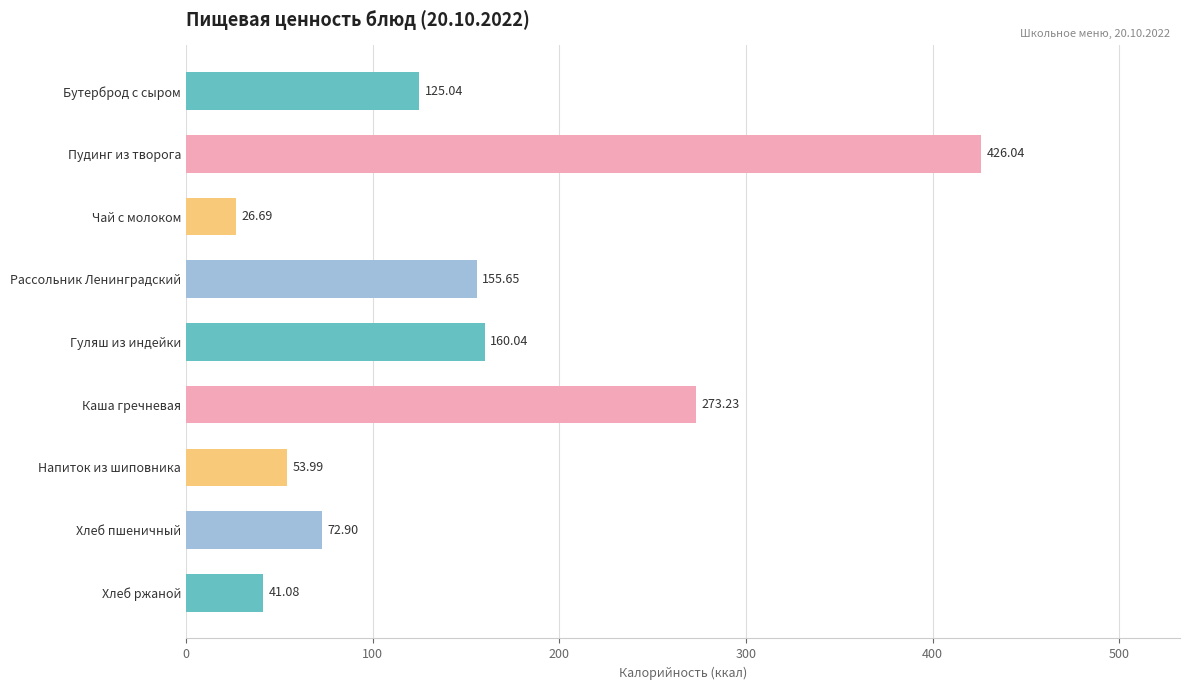

Rank the categories by value from lowest to highest.

Чай с молоком, Хлеб ржаной, Напиток из шиповника, Хлеб пшеничный, Бутерброд с сыром, Рассольник Ленинградский, Гуляш из индейки, Каша гречневая, Пудинг из творога